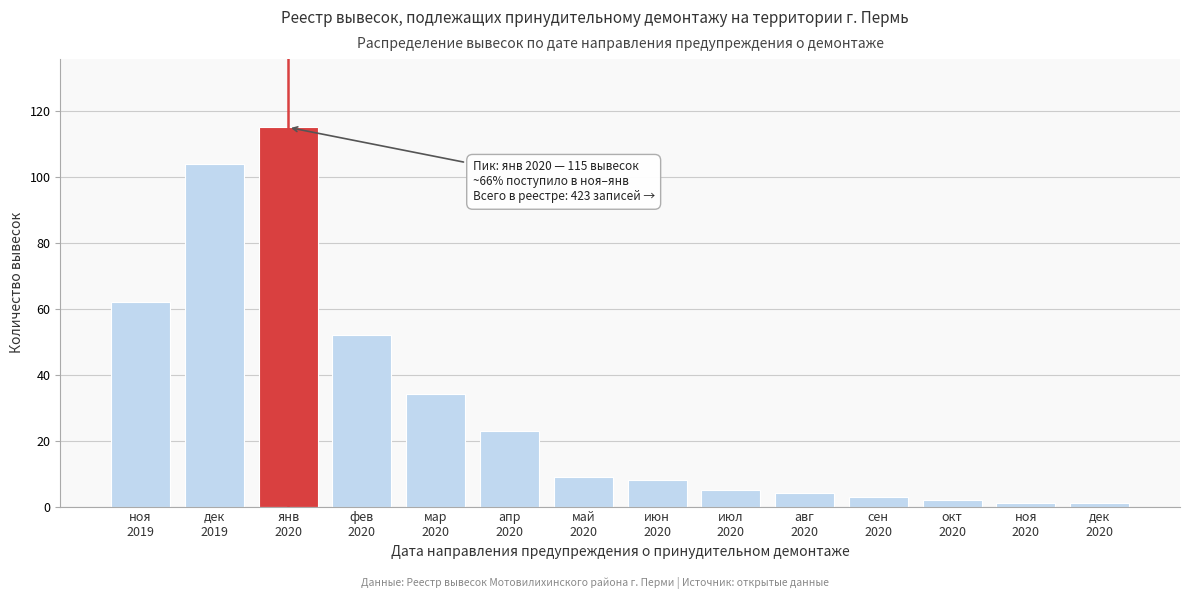

Reading left to right, what are all the values shown in this chart?

62	104	115	52	34	23	9	8	5	4	3	2	1	1